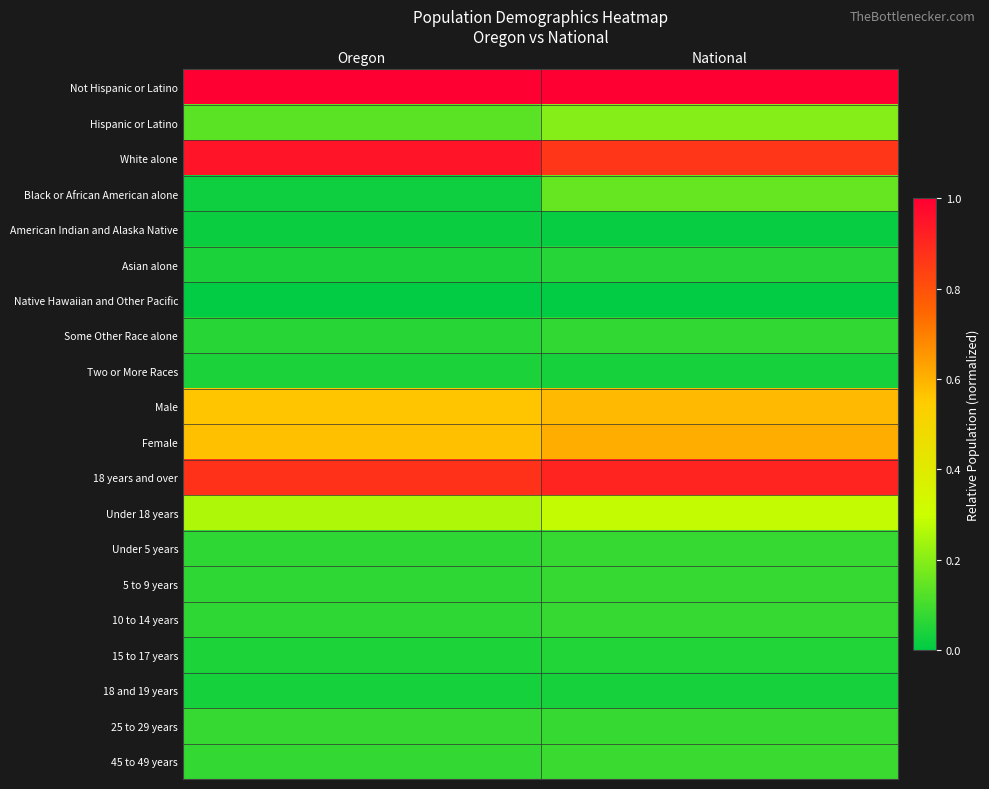

What is the difference between the highest and lowest values at National?

1.0